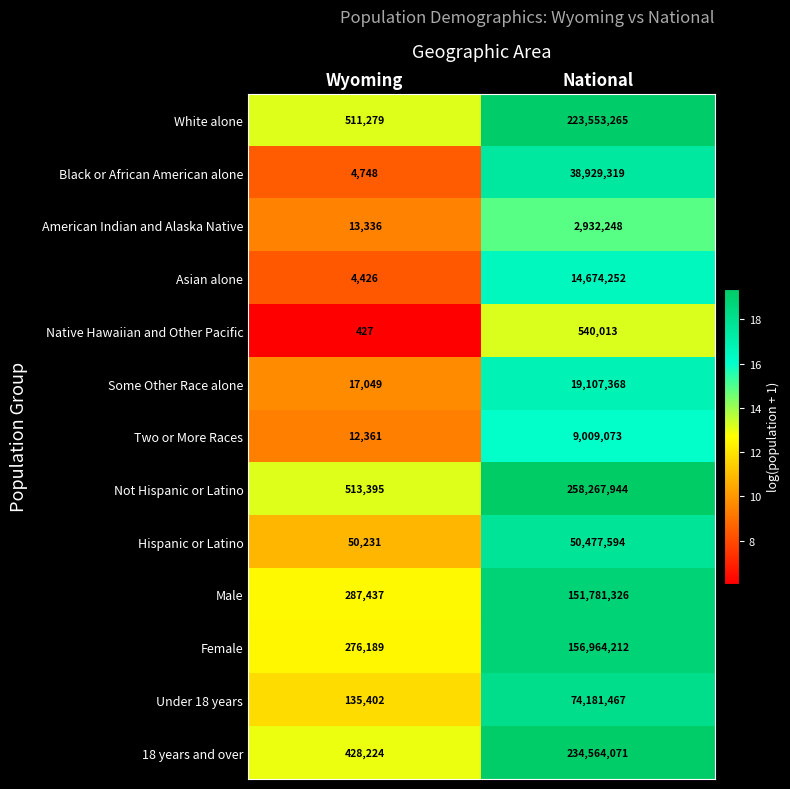

Reading right to left, list all the values displayed in this chart.

White alone: National=223553265	Wyoming=511279
Black or African American alone: National=38929319	Wyoming=4748
American Indian and Alaska Native: National=2932248	Wyoming=13336
Asian alone: National=14674252	Wyoming=4426
Native Hawaiian and Other Pacific: National=540013	Wyoming=427
Some Other Race alone: National=19107368	Wyoming=17049
Two or More Races: National=9009073	Wyoming=12361
Not Hispanic or Latino: National=258267944	Wyoming=513395
Hispanic or Latino: National=50477594	Wyoming=50231
Male: National=151781326	Wyoming=287437
Female: National=156964212	Wyoming=276189
Under 18 years: National=74181467	Wyoming=135402
18 years and over: National=234564071	Wyoming=428224